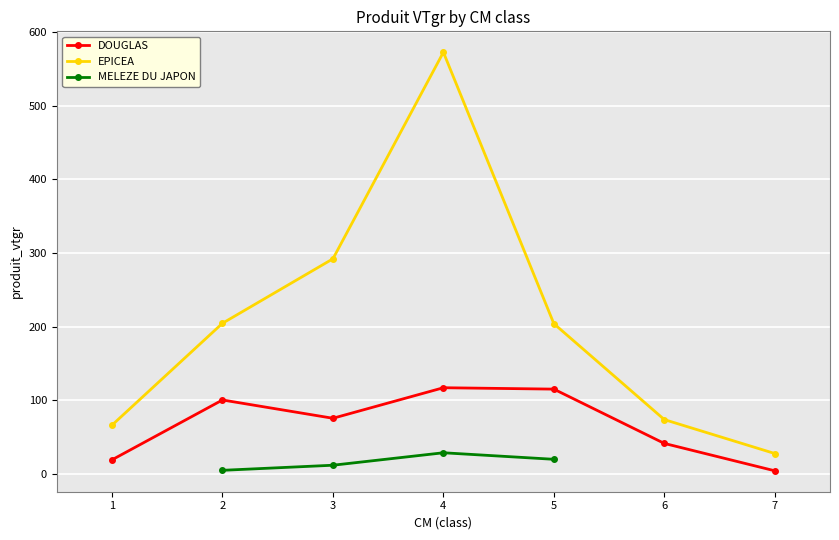

The value of EPICEA at 2 is 54.6. True or false?

False